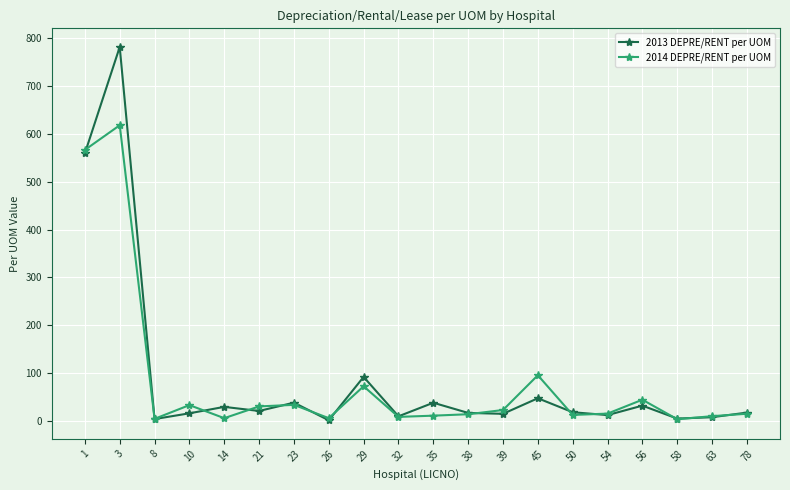

What is the difference between the maximum and minimum values in the 2014 DEPRE/RENT per UOM series?

613.8